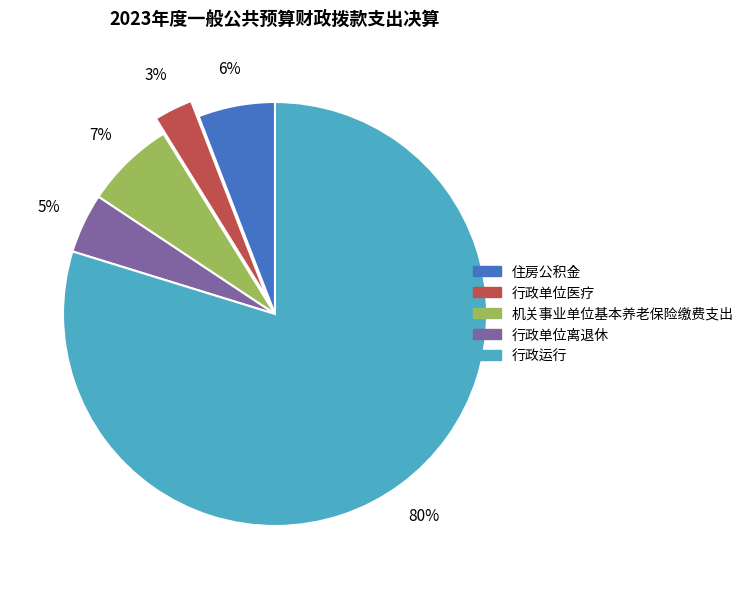

Is there a majority slice in this chart?

Yes